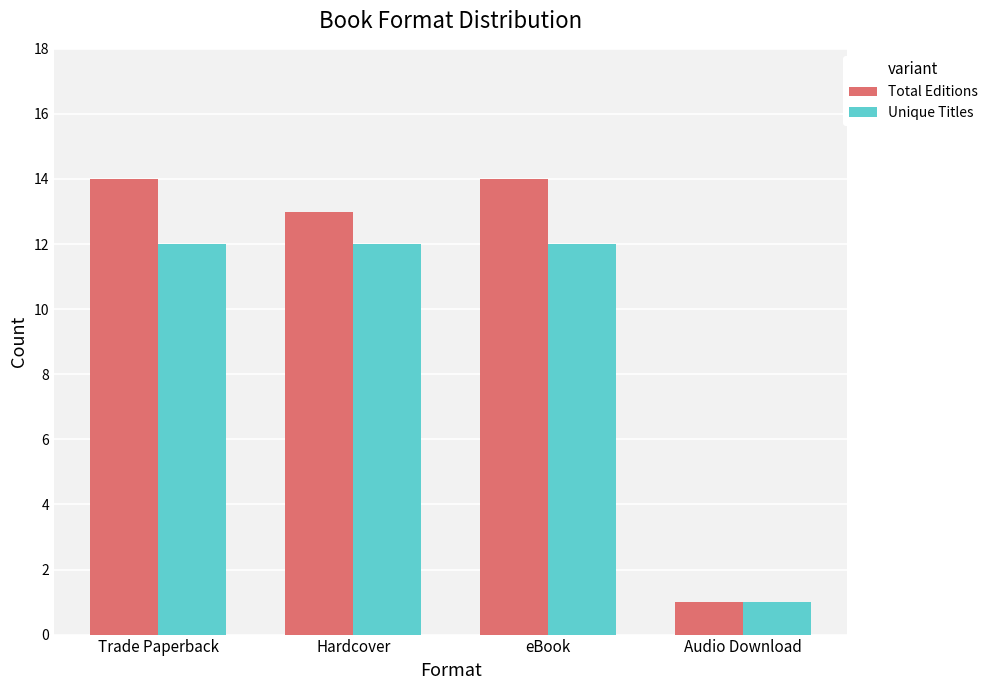

Reading left to right, list all the values displayed in this chart.

Total Editions: Trade Paperback=14	Hardcover=13	eBook=14	Audio Download=1
Unique Titles: Trade Paperback=12	Hardcover=12	eBook=12	Audio Download=1